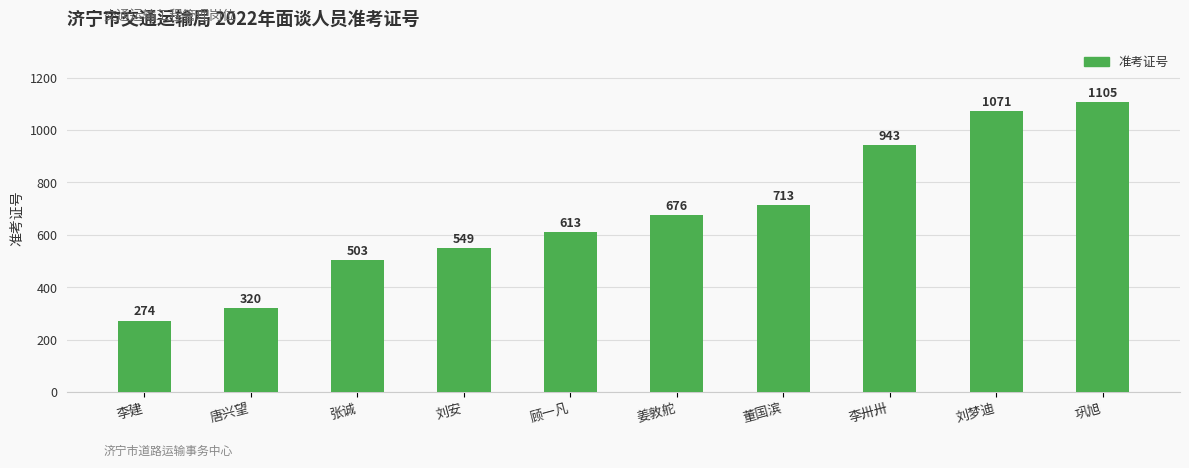

What is the greatest value displayed?

1105